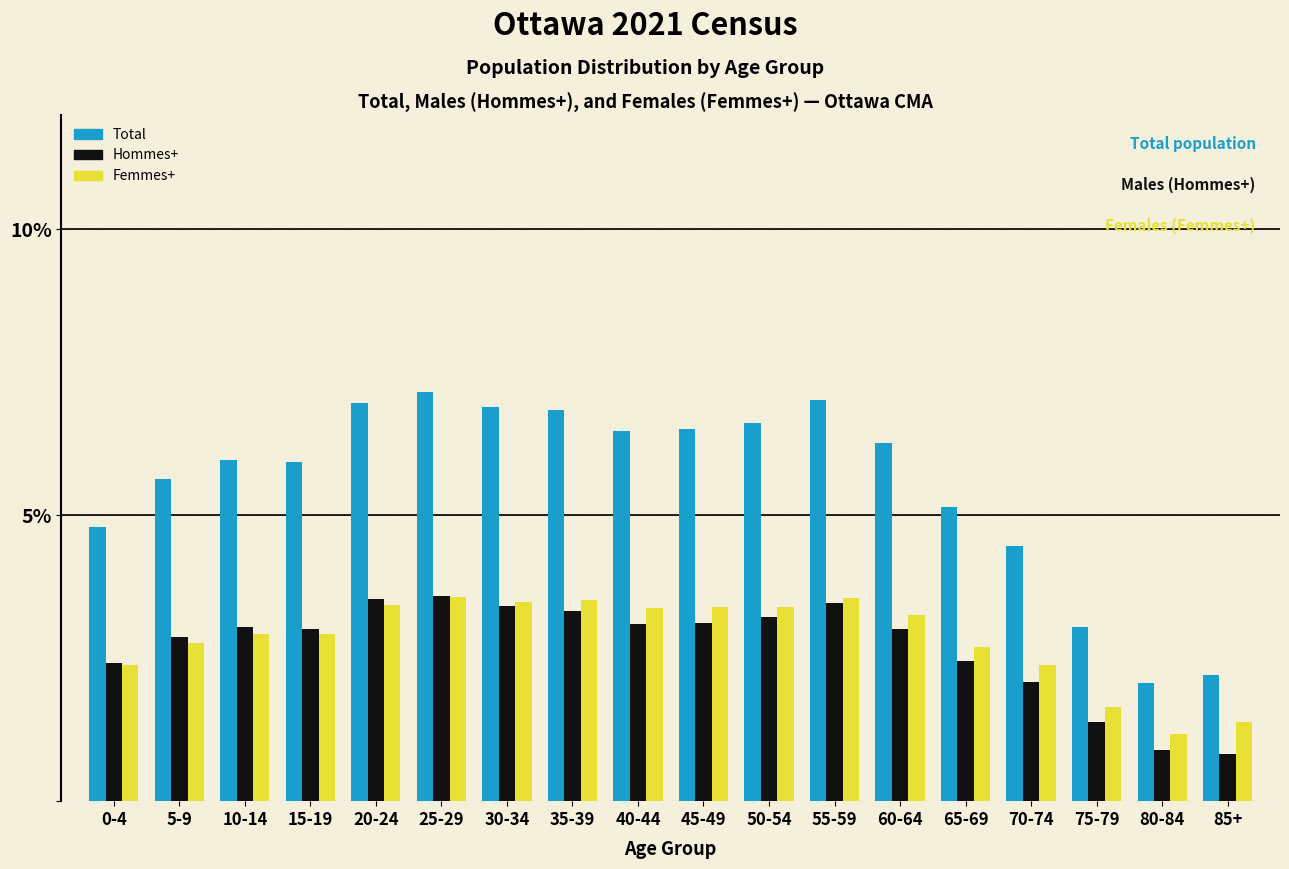

Between 70-74 and 85+, which series saw the biggest shift?

Total